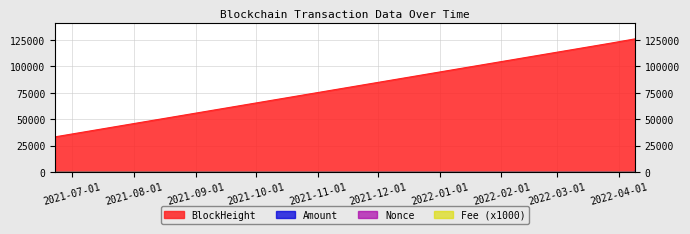

What is the difference between the second highest and minimum values in the Amount series?

857.0